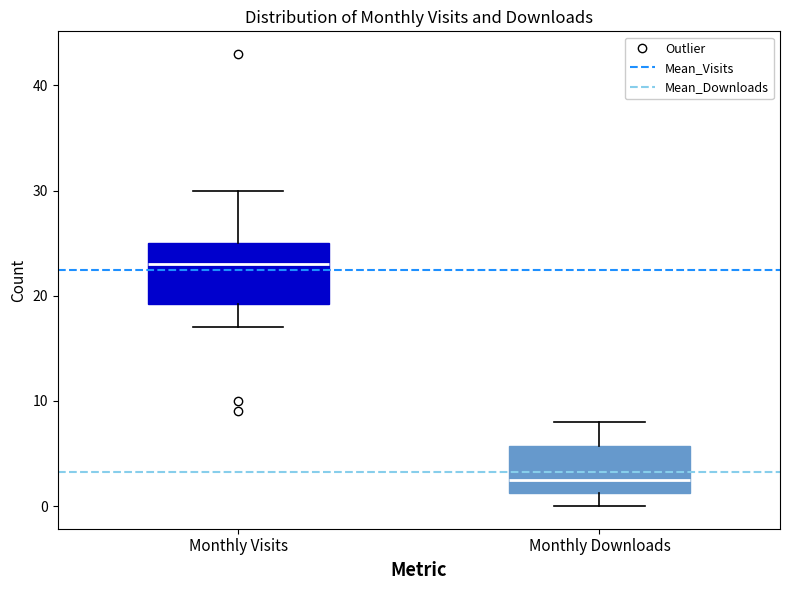

Reading left to right, transcribe this box plot: for each box, give where its median line is, the range the box spans, and where its two whiskers end, as read against the y-axis. The values are not printed on the chart, so give them approximately, as read against the axis.

Monthly Visits: median 23, box 19 to 25, whiskers 17 to 30
Monthly Downloads: median 3, box 1 to 6, whiskers 0 to 8